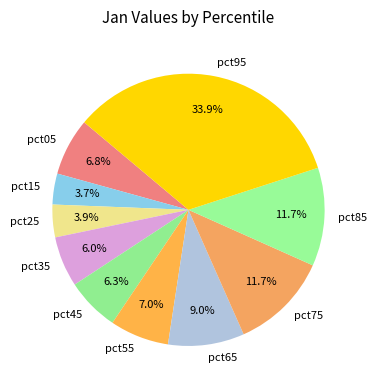

Is there a majority slice in this chart?

No